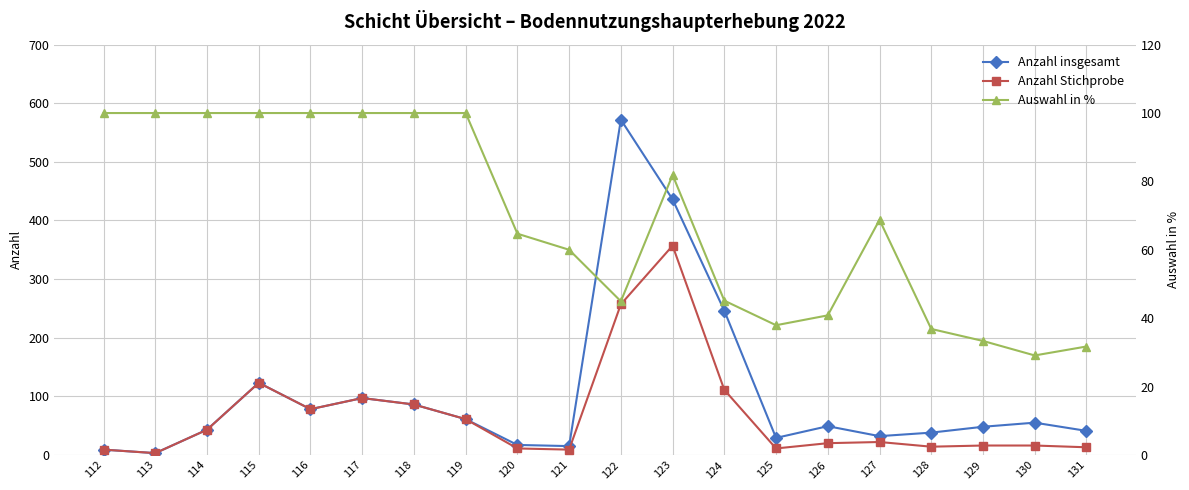

How many interior local valleys does the Anzahl Stichprobe series have?

5